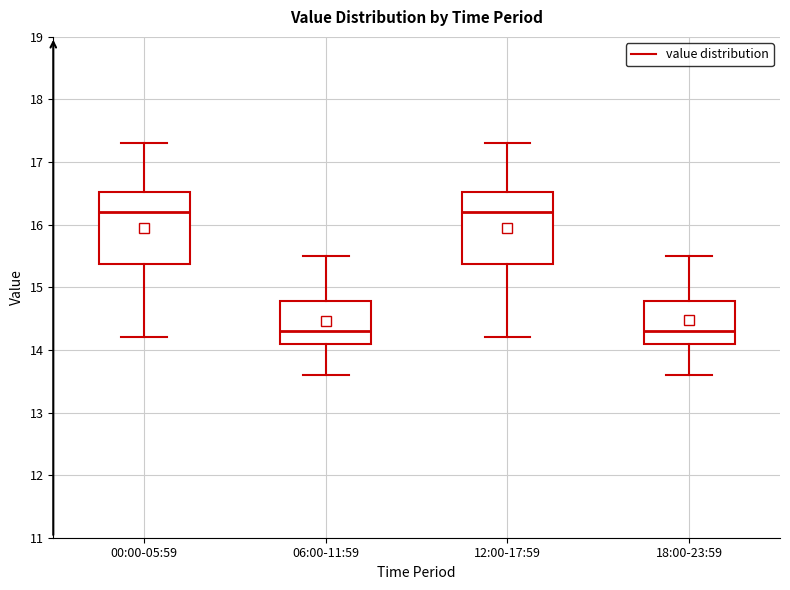

Where is the lower edge of the box for 12:00-17:59 on the y-axis? The values are not printed on the chart, so give them approximately, as read against the axis.

15.4